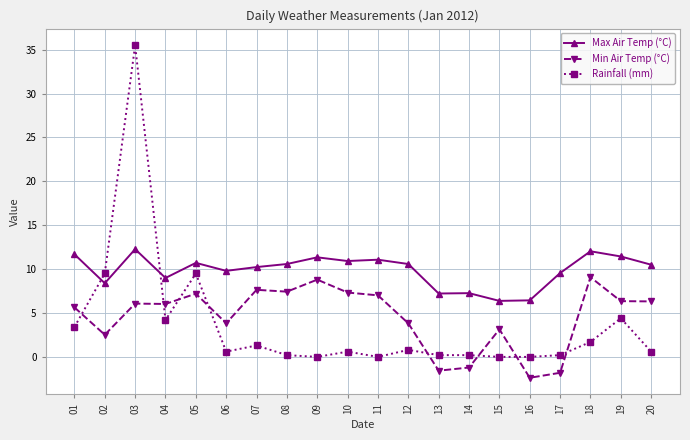

True or false: Max Air Temp (°C) has a value of 21.0 at 03.

False